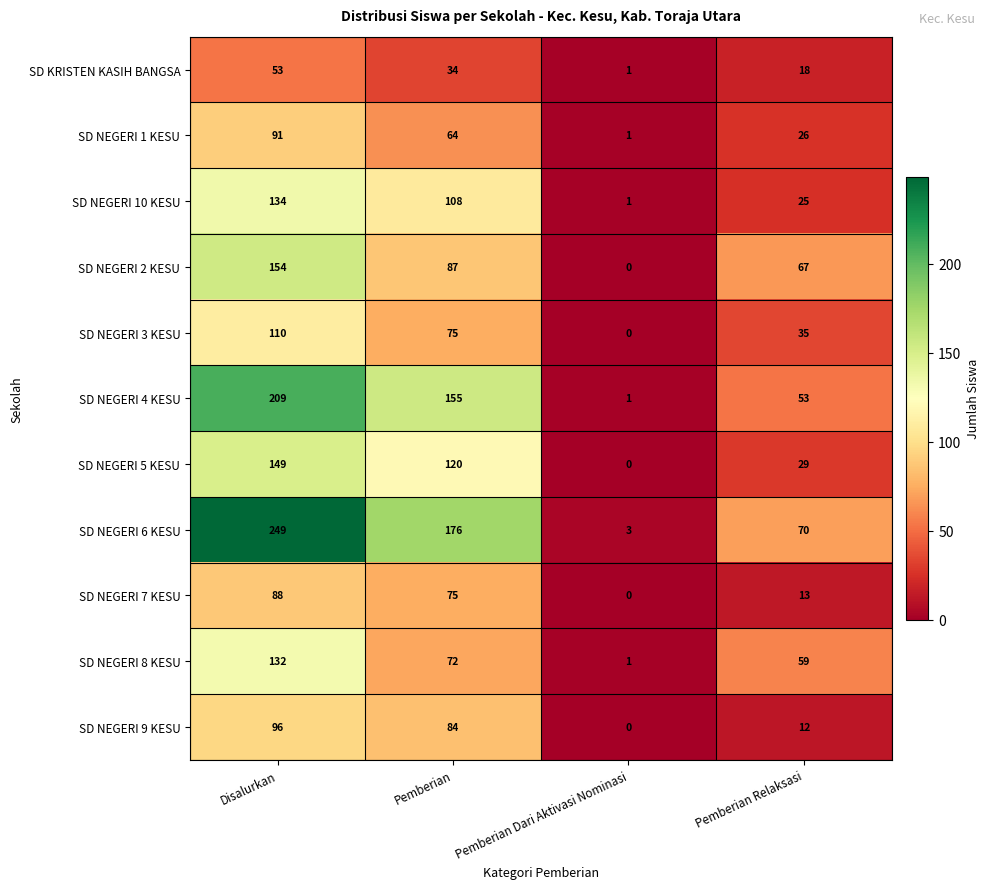

True or false: SD NEGERI 4 KESU has a value of 0 at Pemberian Dari Aktivasi Nominasi.

False